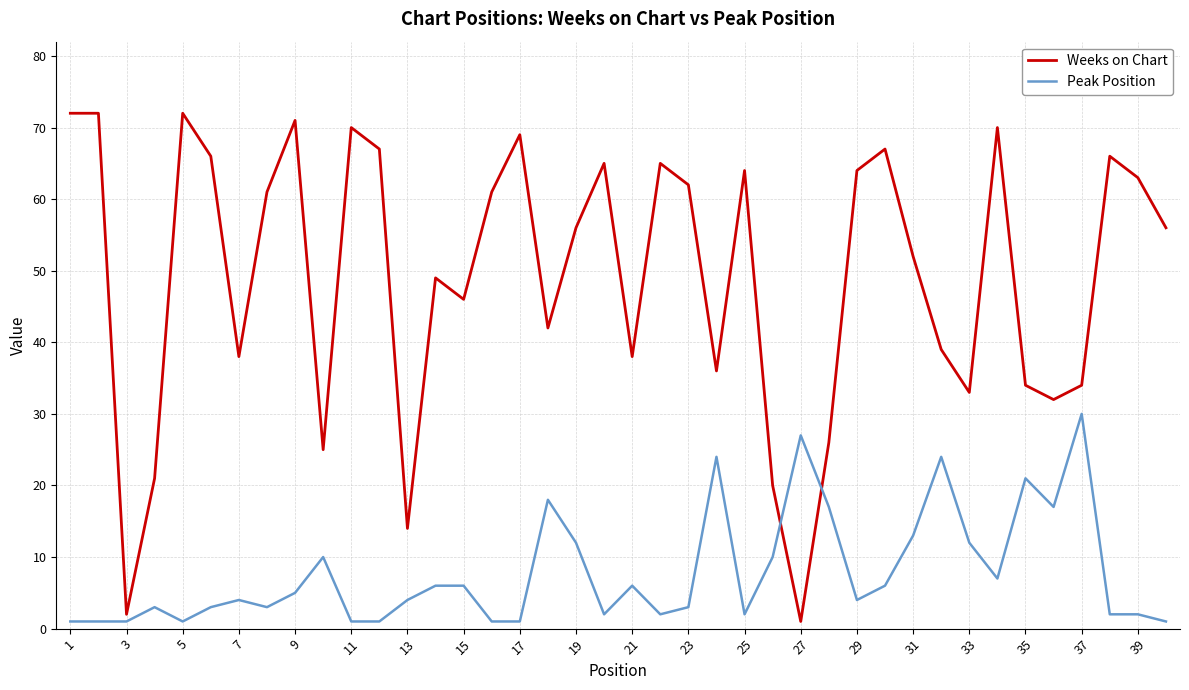

What is the lowest value of the Peak Position series?

1